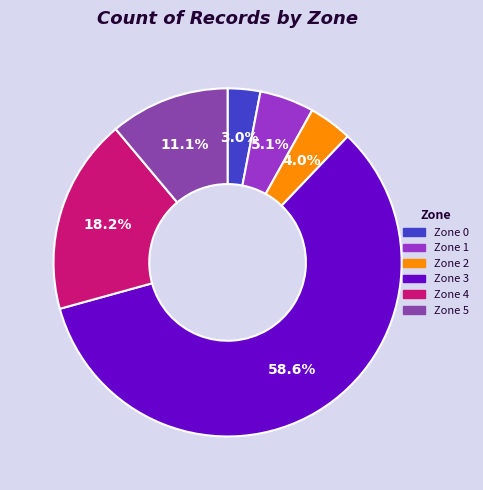

To the nearest percent, what is the difference between the largest and smallest slice percentages?

56%